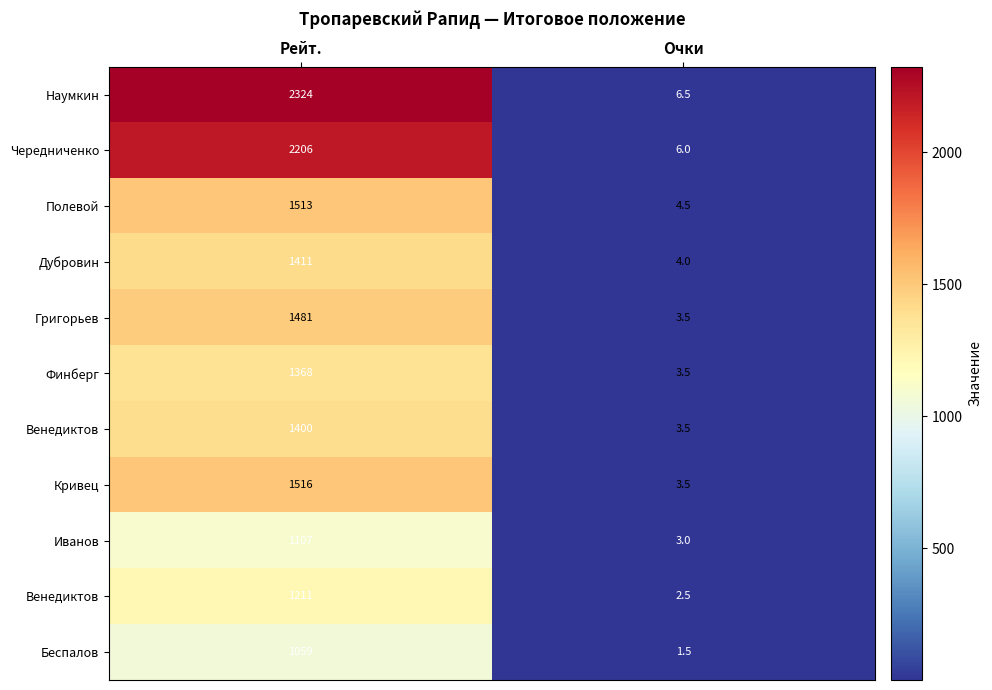

What is the spread (max minus min) of values at Очки?

5.0